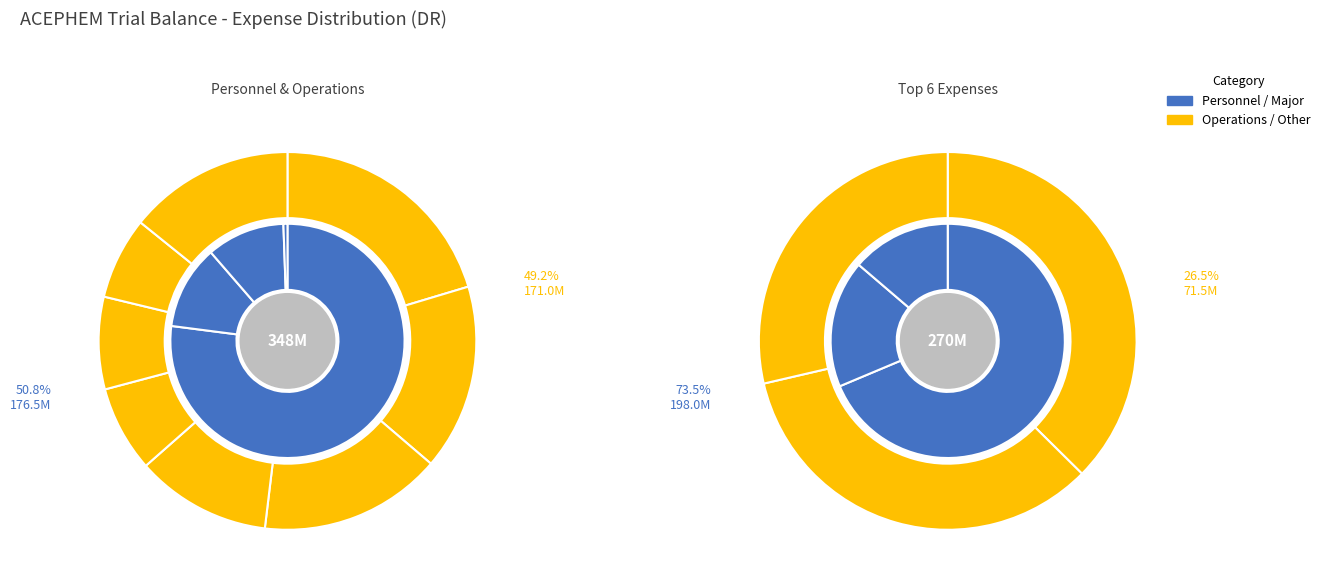

To the nearest percent, what is the average slice percentage?

8%